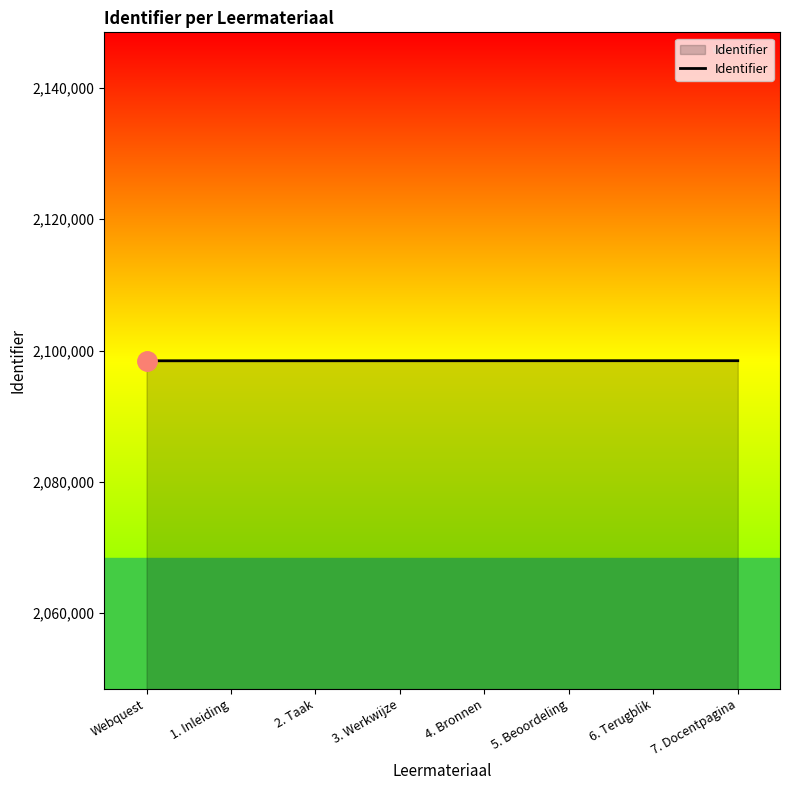

What is the maximum value shown in the chart?

2098454